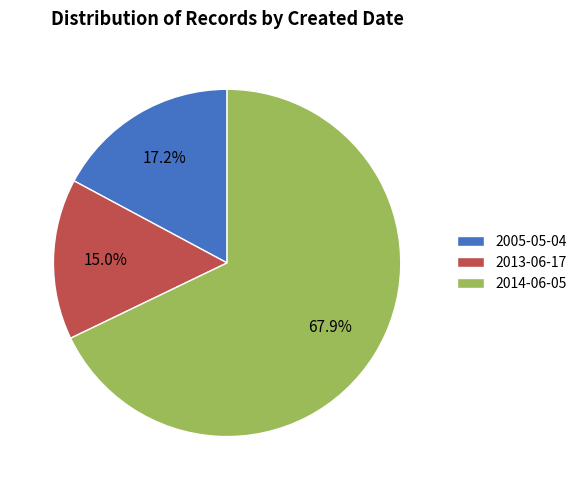

Between 2005-05-04 and 2013-06-17, which is larger?

2005-05-04